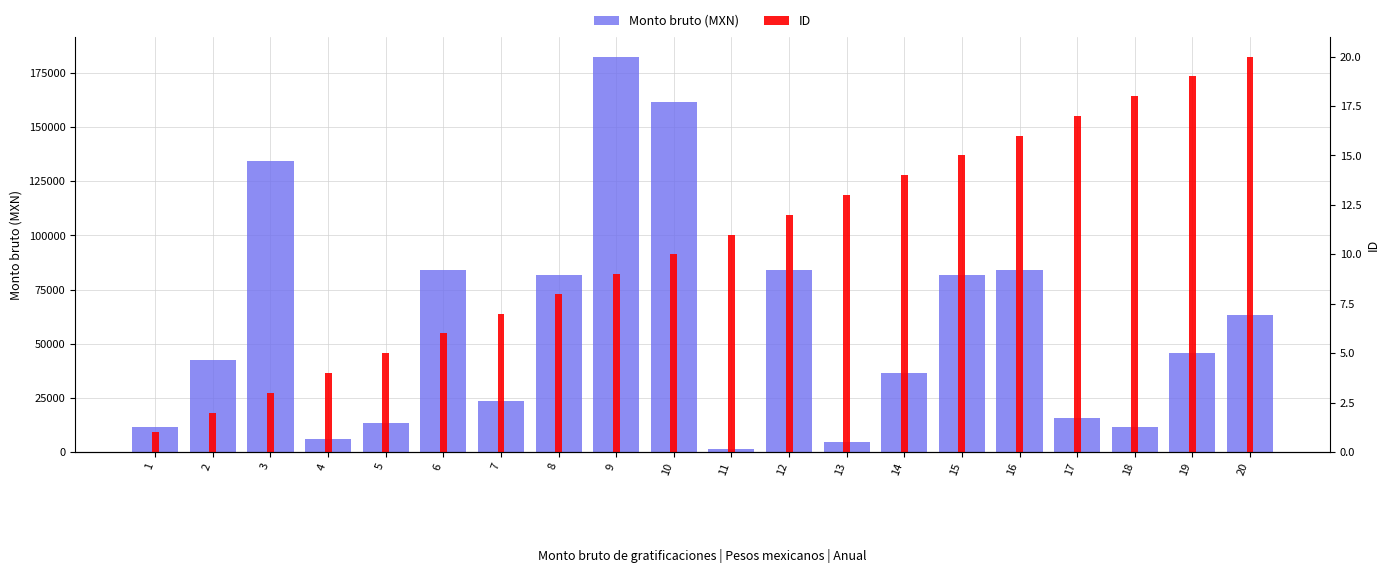

What is the value of the Monto bruto (MXN) bar at the 16th from the left?

83811.0